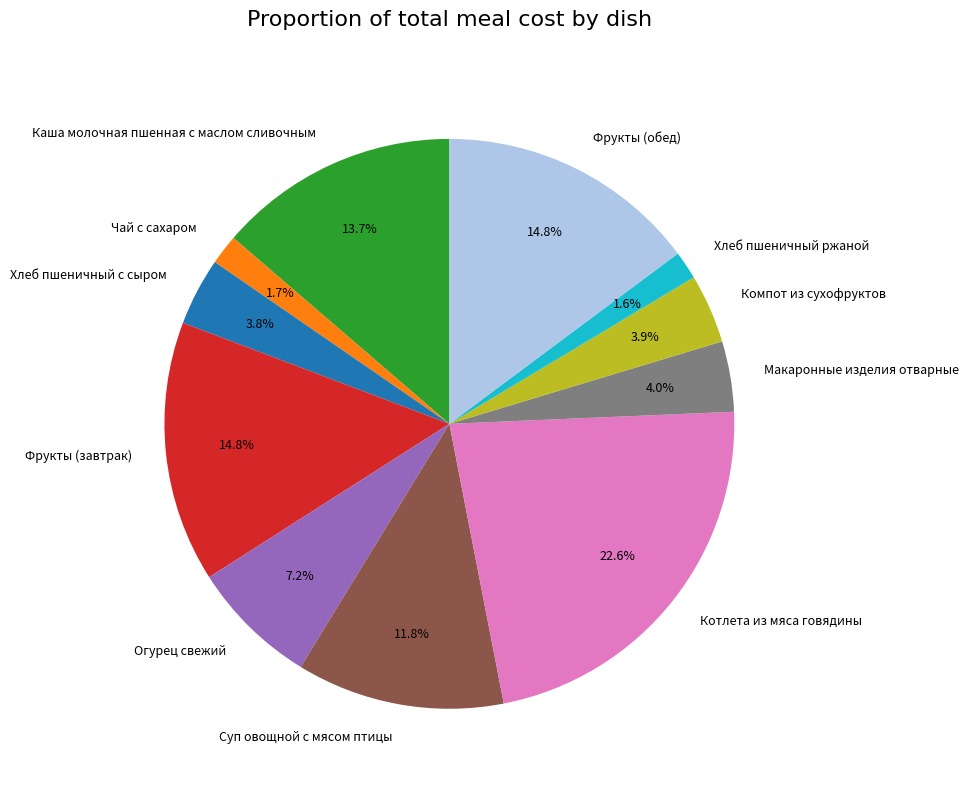

What is the largest slice in the pie chart?

Котлета из мяса говядины